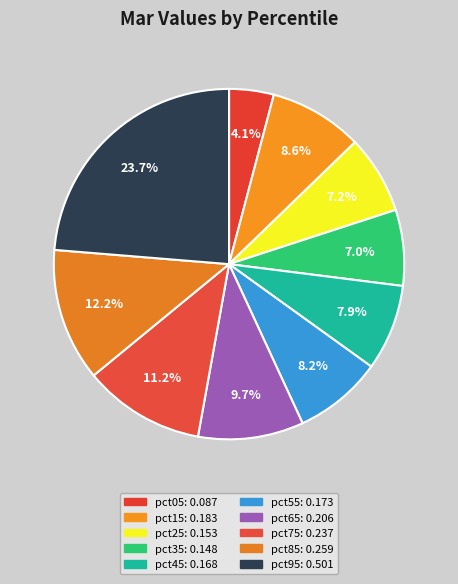

How many slices are in this pie chart?

10